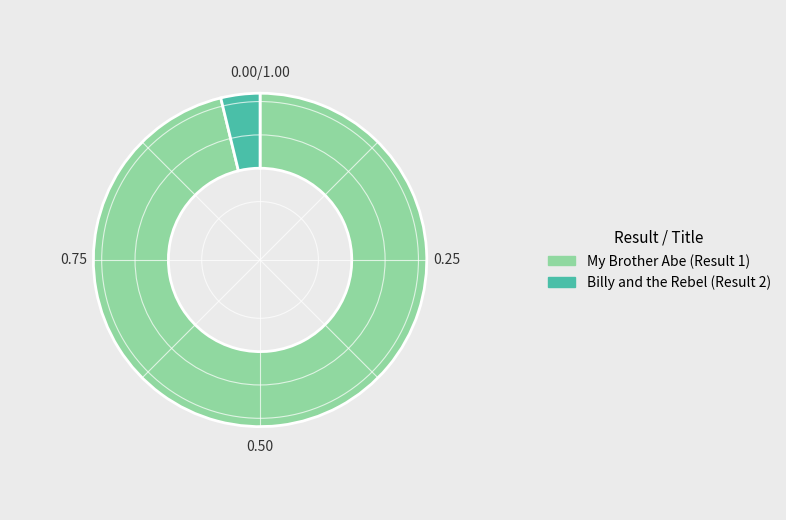

Rank the categories by value from lowest to highest.

Billy and the Rebel (Result 2), My Brother Abe (Result 1)